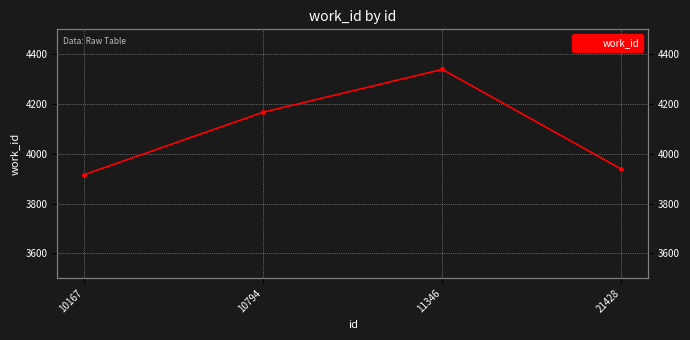

How many lines are shown in the chart?

1